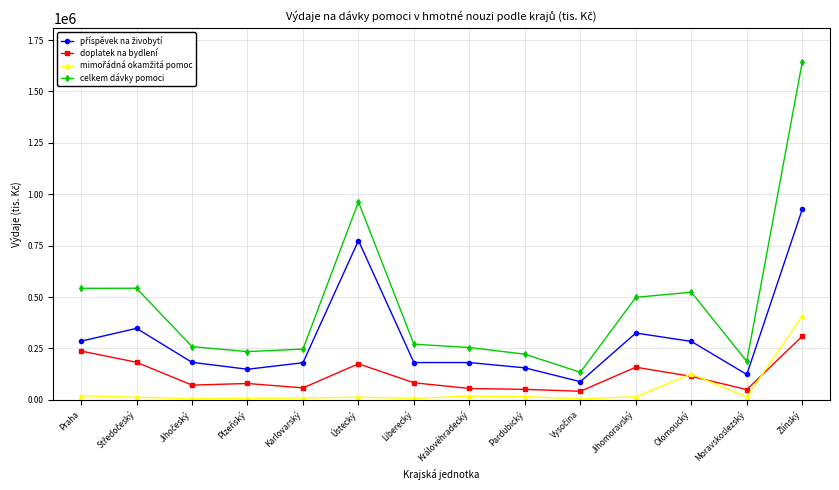

Which category has the highest value in the celkem dávky pomoci series?

Zlínský